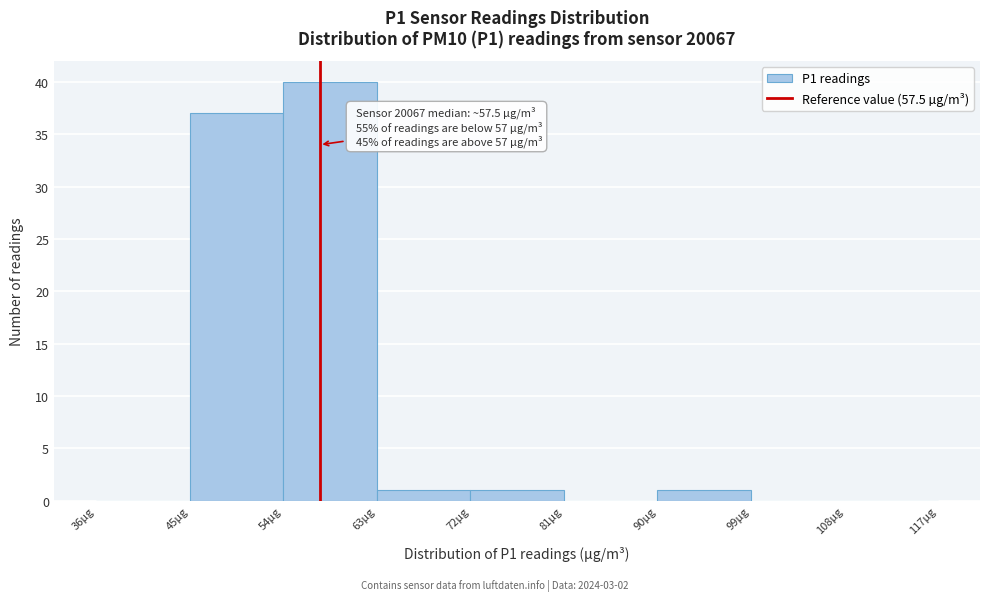

Which range on the x-axis has the tallest bar?

54 to 63